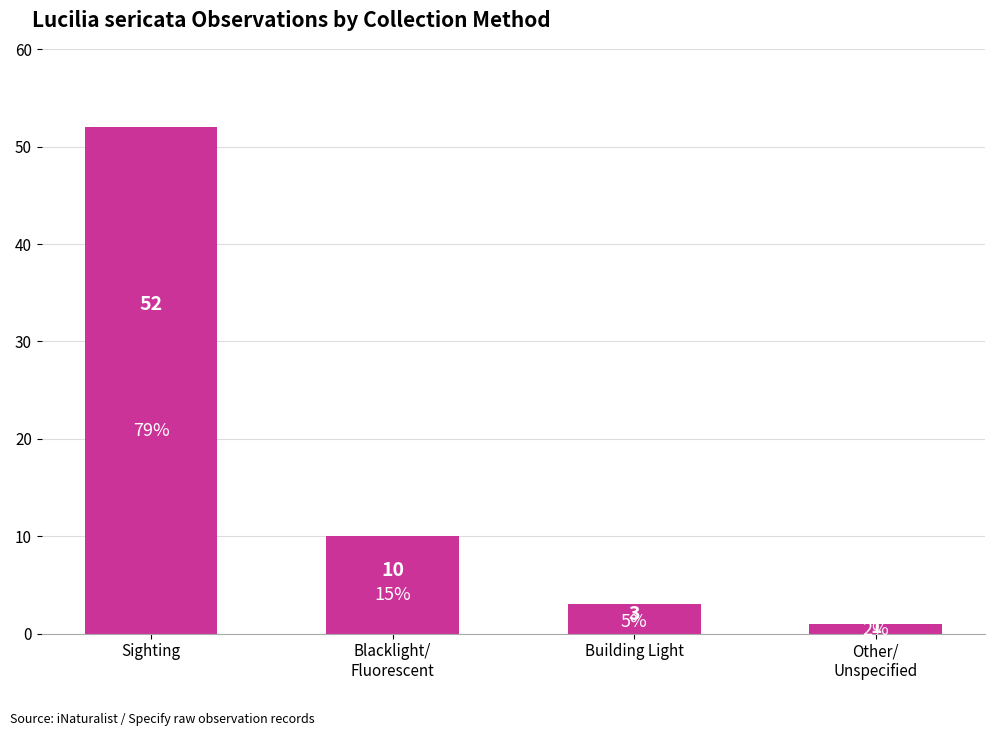

Rank the categories by value from lowest to highest.

Other/
Unspecified, Building Light, Blacklight/
Fluorescent, Sighting